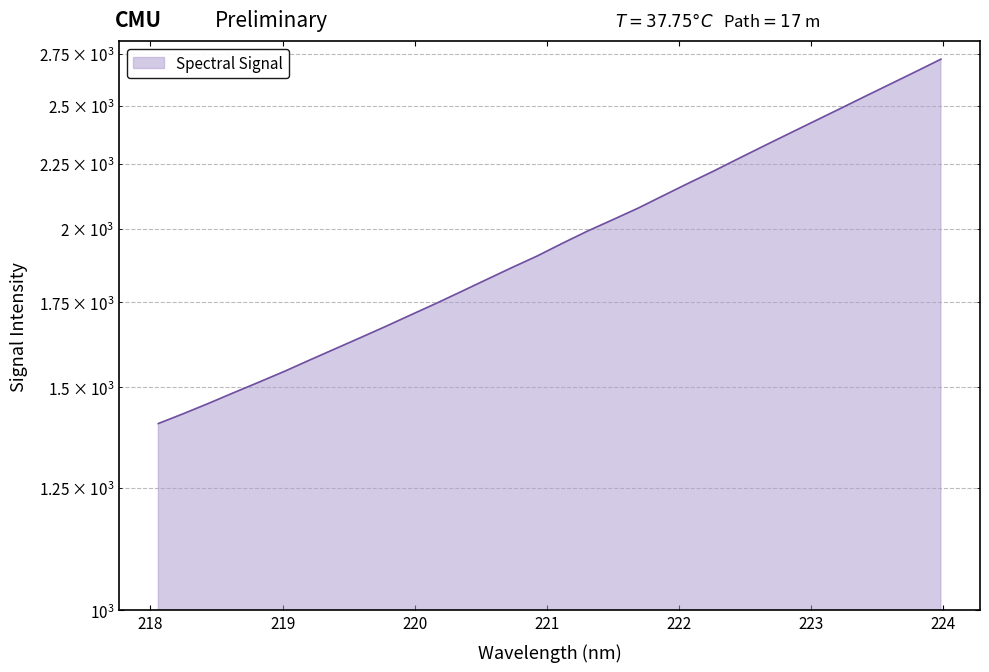

True or false: the data shows 2721.7 at 223.9802.

True